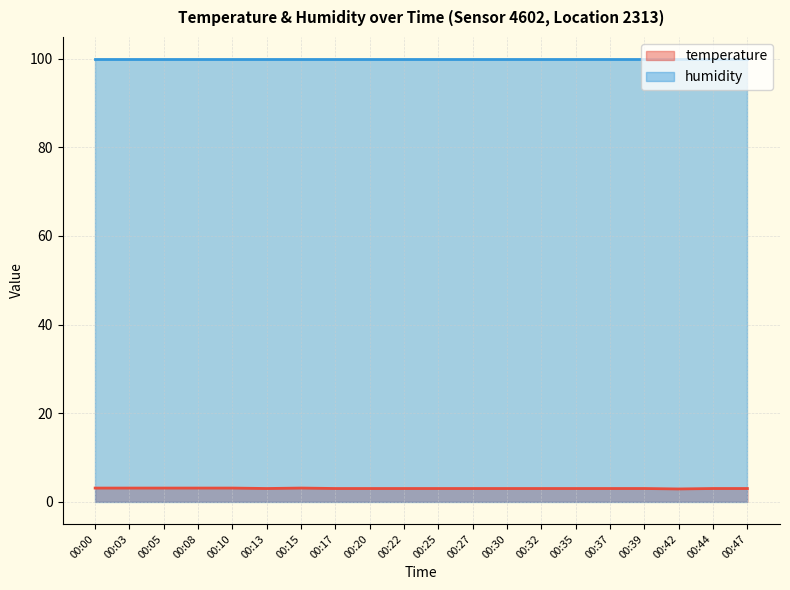

What is the value of the 9th point from the left?

3.0